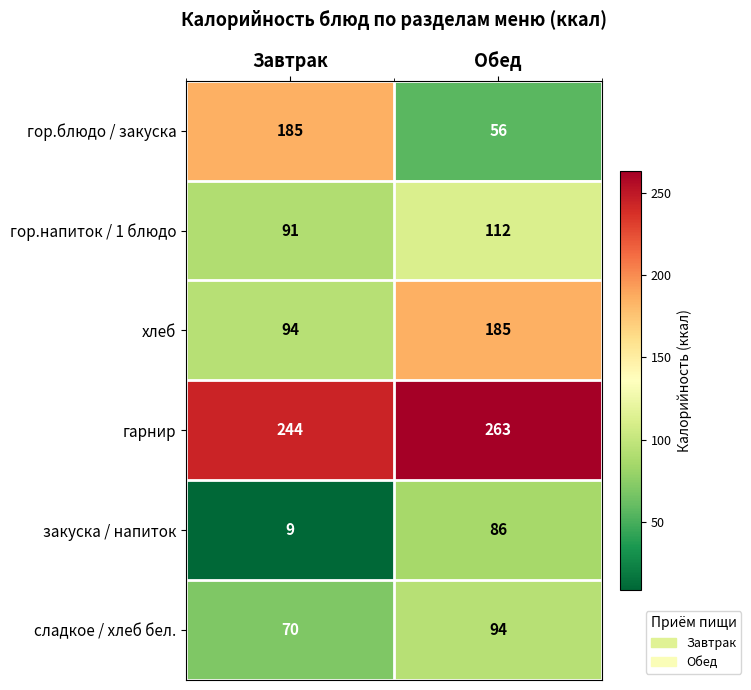

At how many categories does at least one series exceed 81?

2